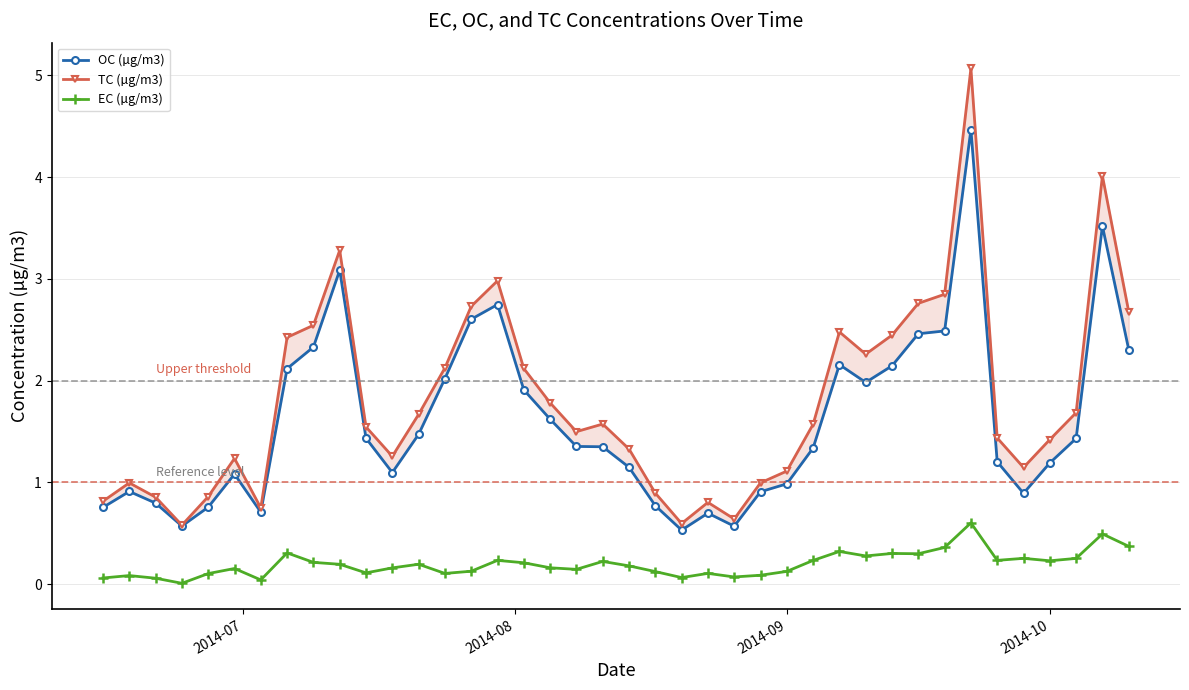

In OC (µg/m3), how many points are lower than both neighbors (excluding endpoints)?

7